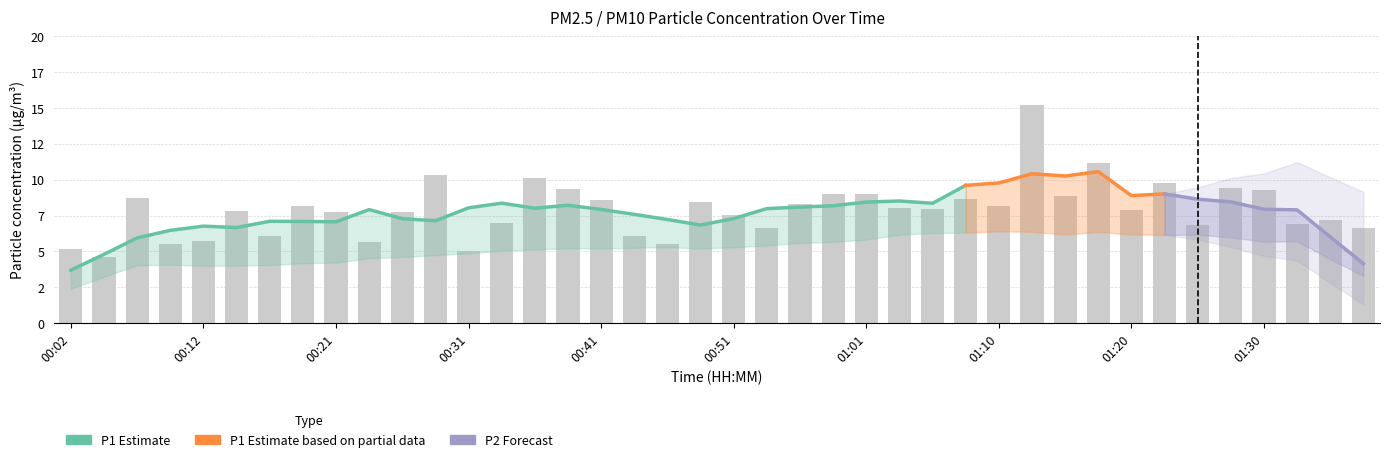

Reading left to right, what are all the values shown in this chart?

00:02=5.2	00:04=4.6	00:07=8.7	00:09=5.5	00:12=5.7	00:14=7.8	00:16=6.1	00:19=8.2	00:21=7.7	00:24=5.7	00:26=7.7	00:29=10.3	00:31=5.0	00:34=7.0	00:36=10.2	00:38=9.3	00:41=8.6	00:43=6.0	00:46=5.5	00:48=8.4	00:51=7.5	00:53=6.7	00:56=8.3	00:58=9.0	01:01=9.0	01:03=8.0	01:05=7.9	01:08=8.7	01:10=8.2	01:13=15.2	01:15=8.8	01:18=11.2	01:20=7.9	01:23=9.8	01:25=6.8	01:28=9.4	01:30=9.3	01:32=6.9	01:35=7.2	01:37=6.6